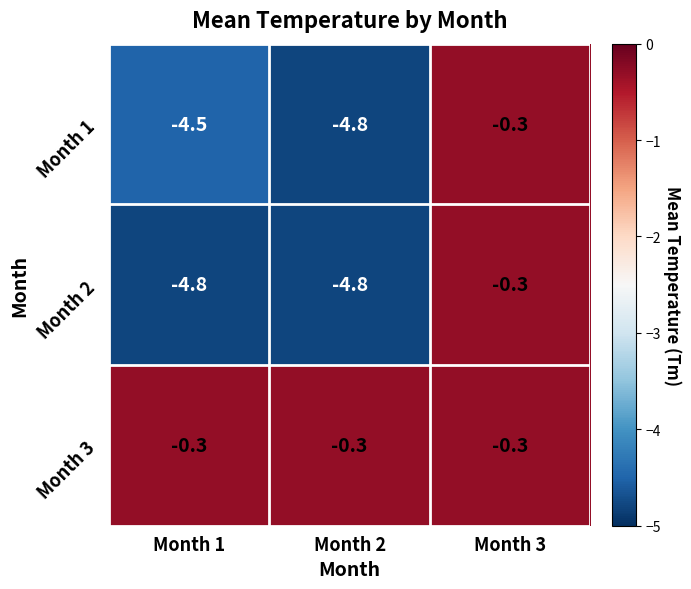

Reading left to right, transcribe all the data shown in this chart.

Month 1: Month 1=-4.5	Month 2=-4.8	Month 3=-0.3
Month 2: Month 1=-4.8	Month 2=-4.8	Month 3=-0.3
Month 3: Month 1=-0.3	Month 2=-0.3	Month 3=-0.3